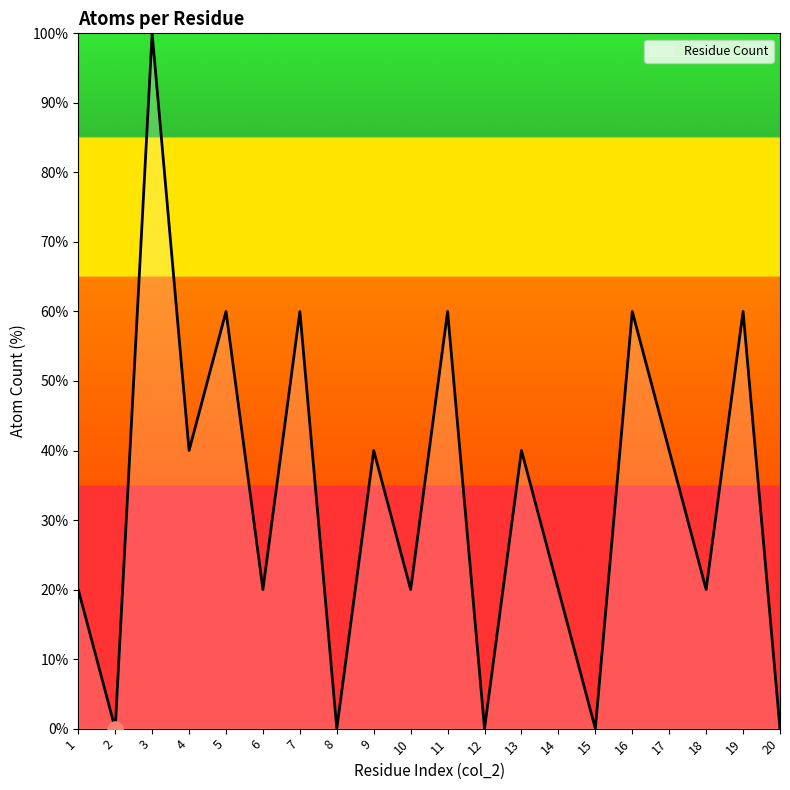

What is the ratio of the value at 16 to the value at 17?

1.5